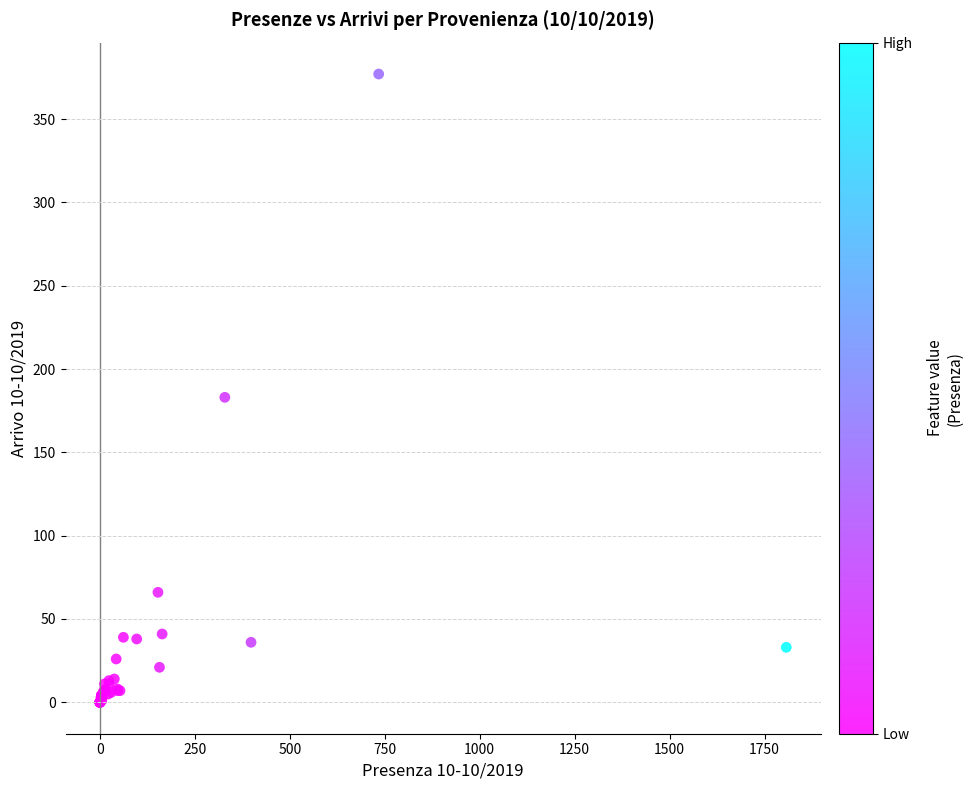

What Y value in the scatter plot is closest to 188?

183